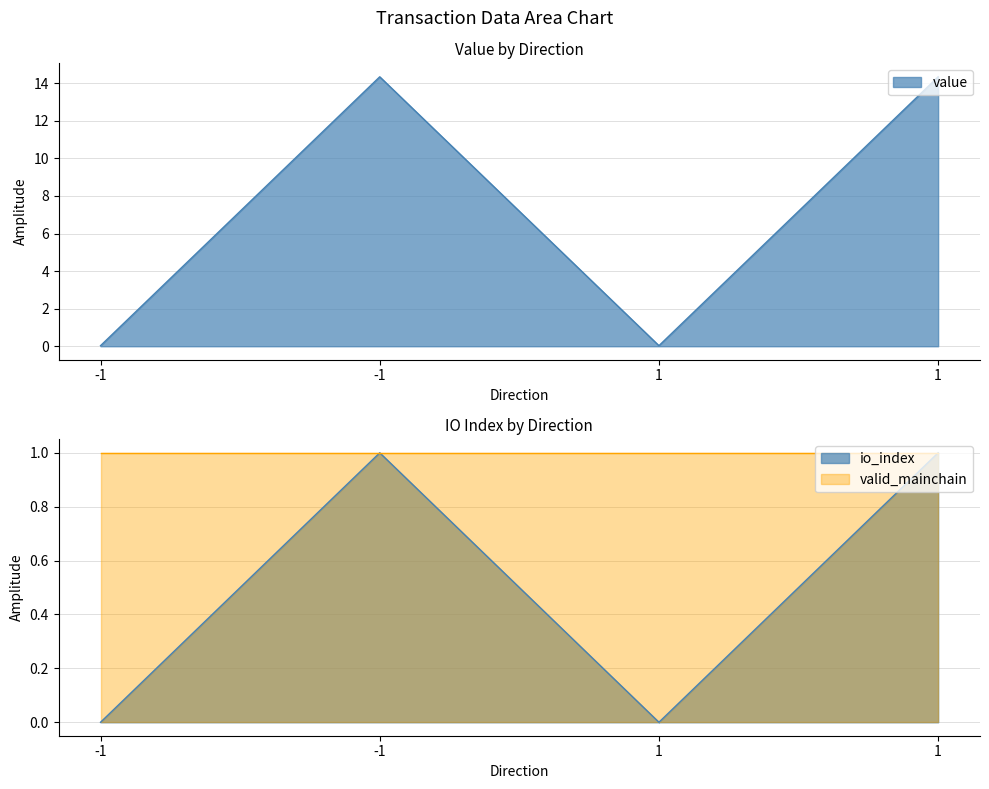

At which category does the chart reach its minimum across all series?

-1